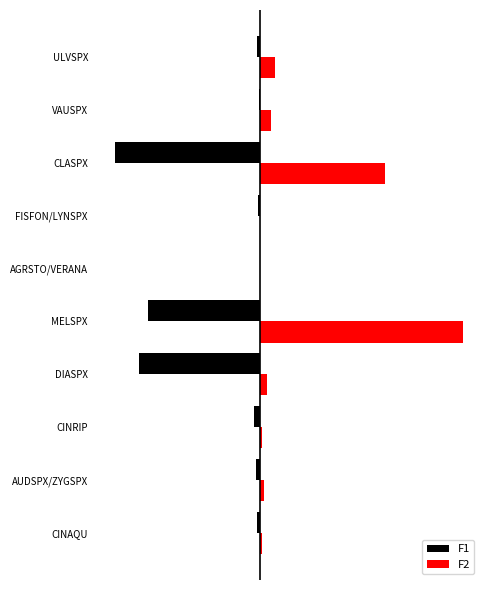

Which series has the largest total across all categories?

F2